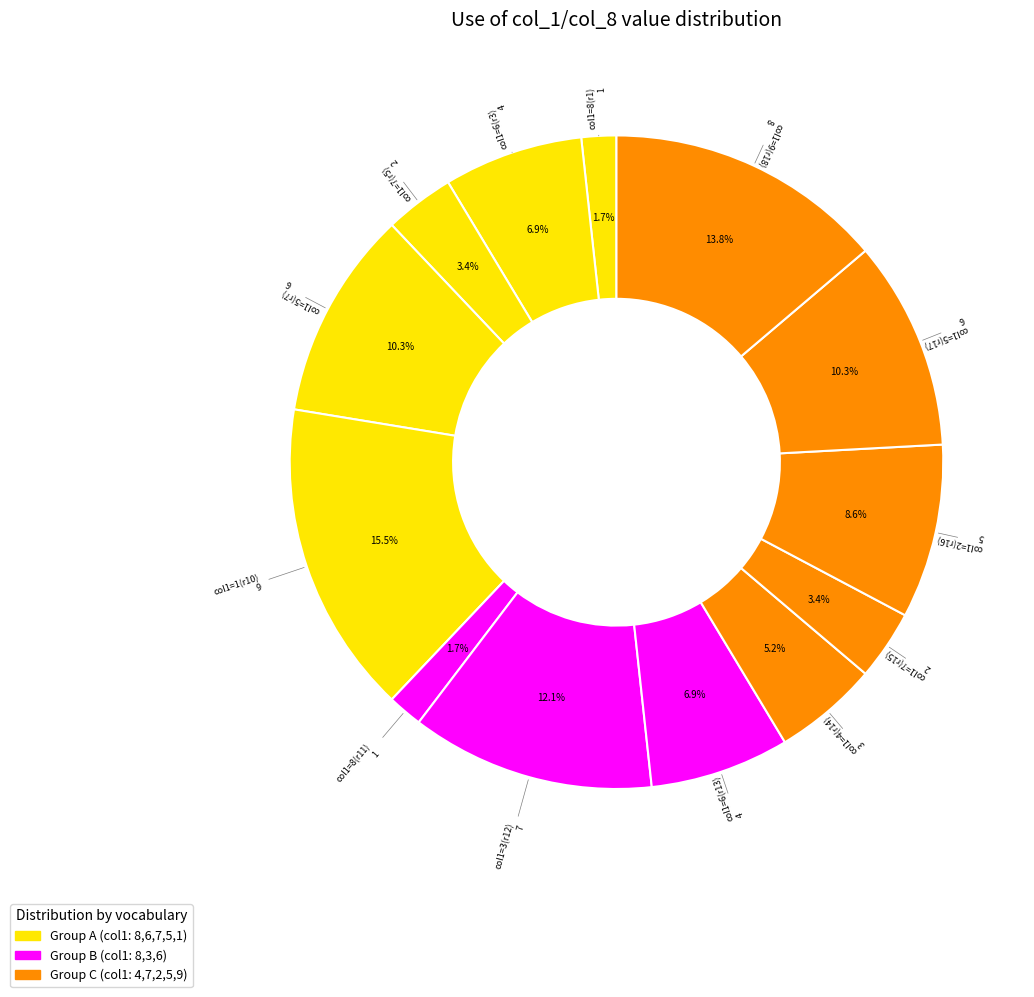

Which category has the biggest portion of the pie?

col1=1(r10)